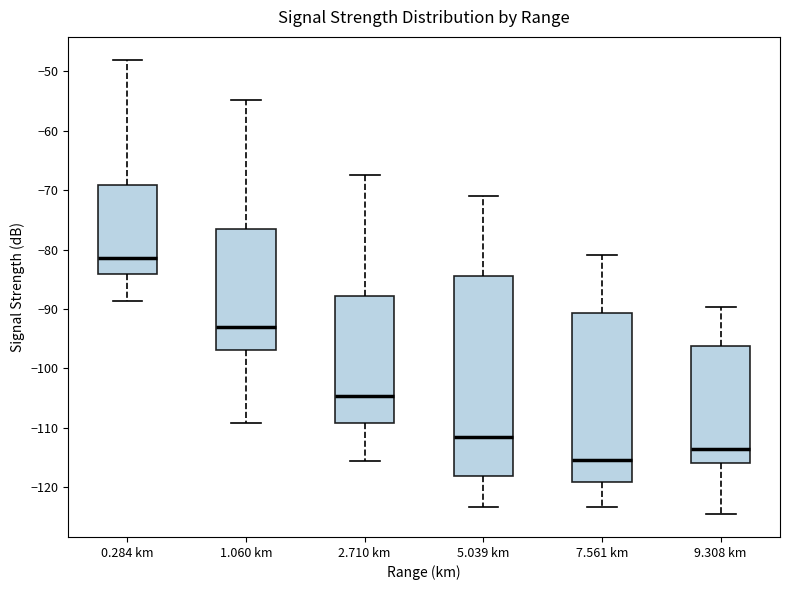

Comparing the boxes themselves (not the whiskers), which one is the tallest?

5.039 km